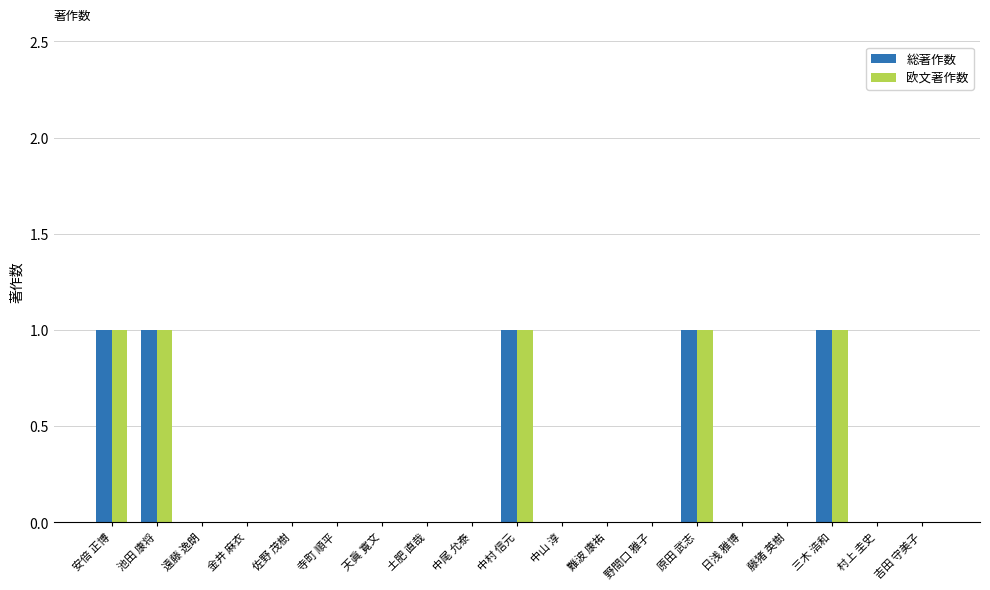

What is the sum of the 欧文著作数 values at 遠藤 逸朗 and 池田 康将?

1